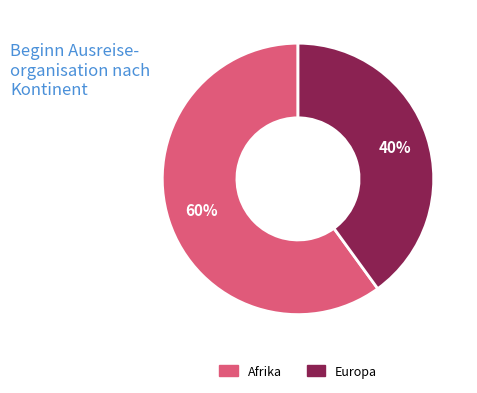

How many slices are in this pie chart?

2